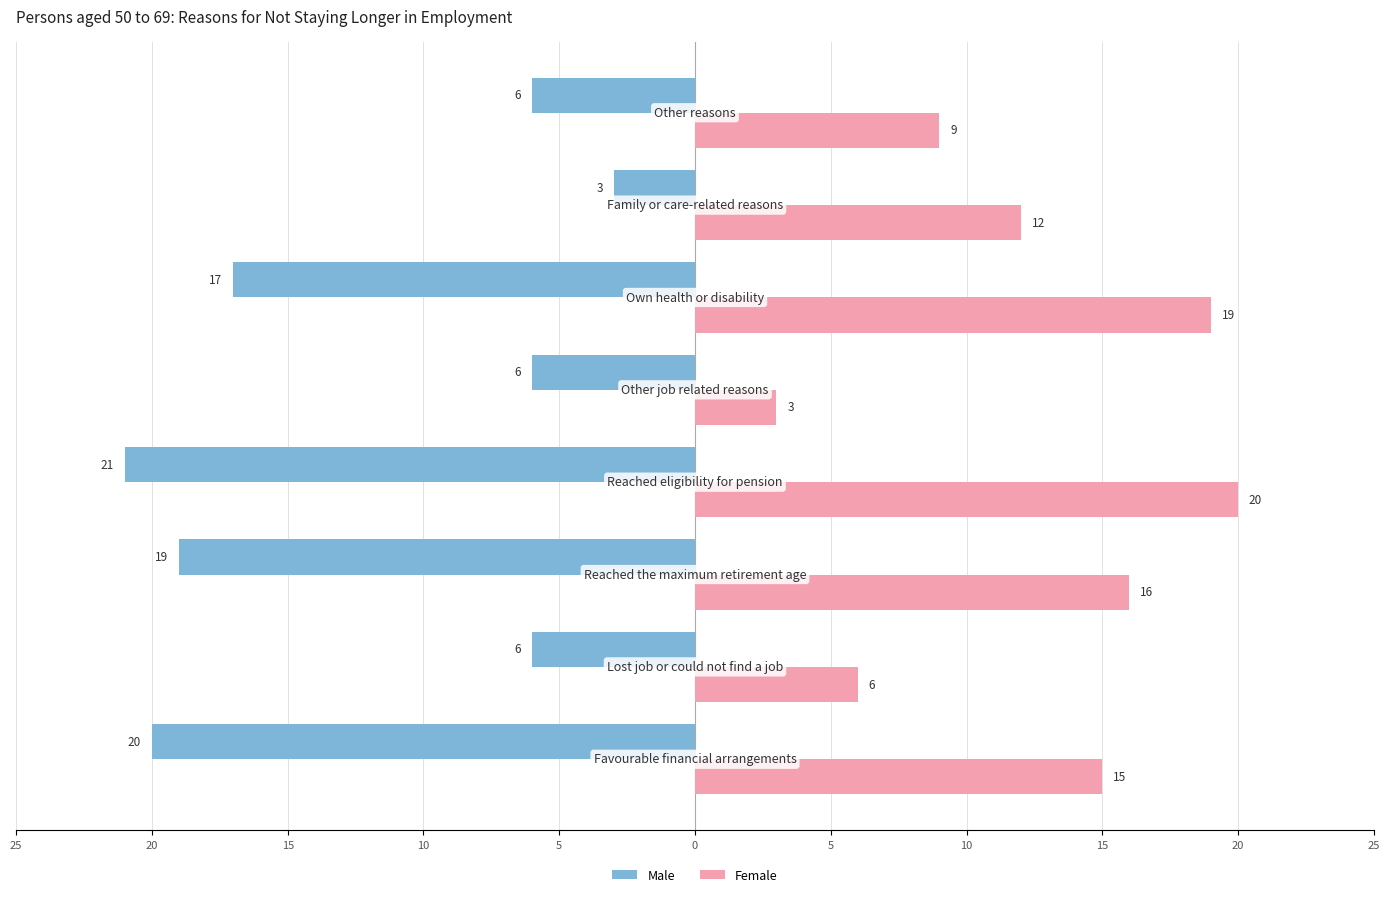

What are all the series names shown in the legend?

Male, Female